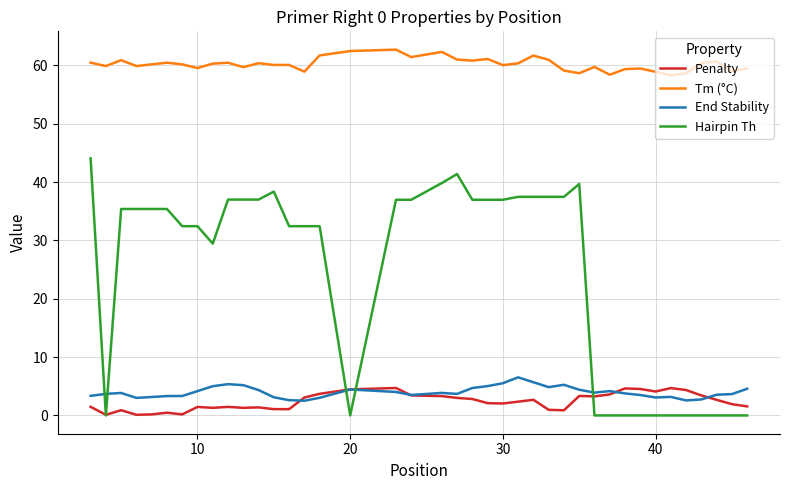

True or false: End Stability and Tm (°C) cross at least once.

False